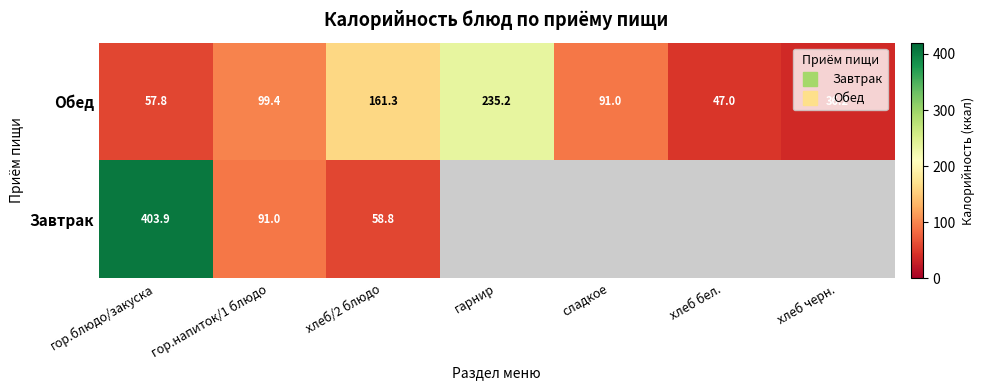

True or false: Завтрак has a value of 0.0 at хлеб бел..

True